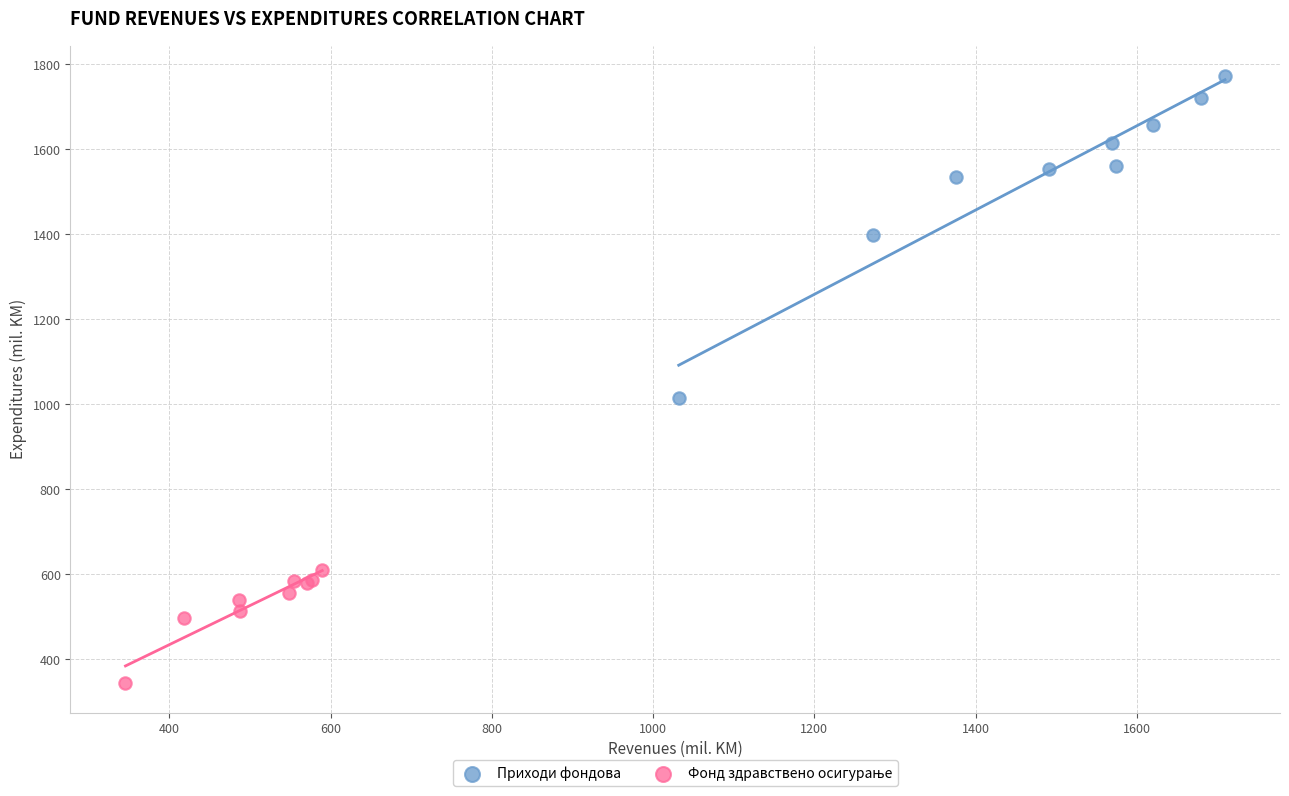

Which series has the widest spread of Y values?

Приходи фондова